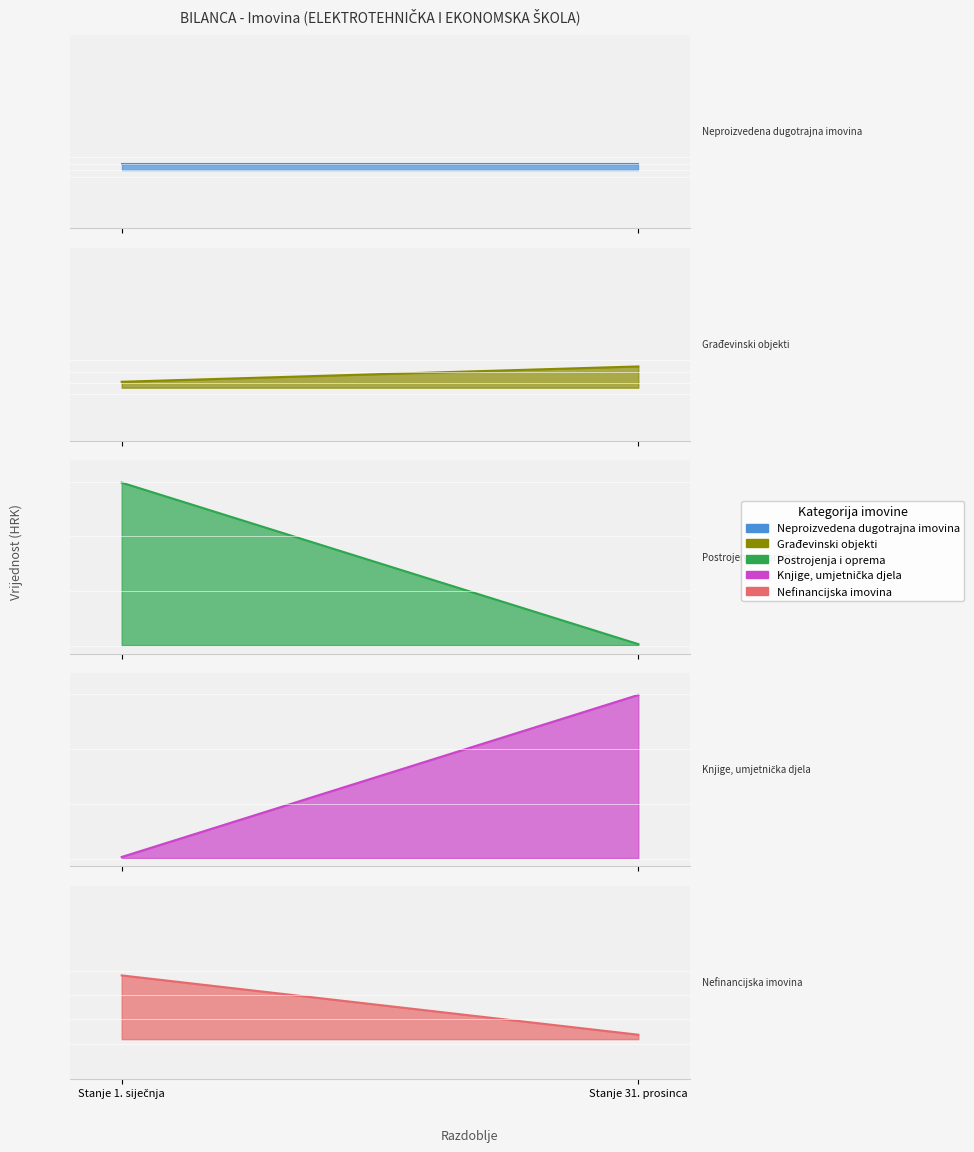

Reading left to right, list all the values displayed in this chart.

Neproizvedena dugotrajna imovina: Stanje 1. siječnja=428792.8	Stanje 31. prosinca=428792.8
Građevinski objekti: Stanje 1. siječnja=1806987.6	Stanje 31. prosinca=1811664.5
Postrojenja i oprema: Stanje 1. siječnja=289874.0	Stanje 31. prosinca=247876.1
Knjige, umjetnička djela: Stanje 1. siječnja=24208.0	Stanje 31. prosinca=28408.1
Nefinancijska imovina: Stanje 1. siječnja=2552361.1	Stanje 31. prosinca=2518615.5